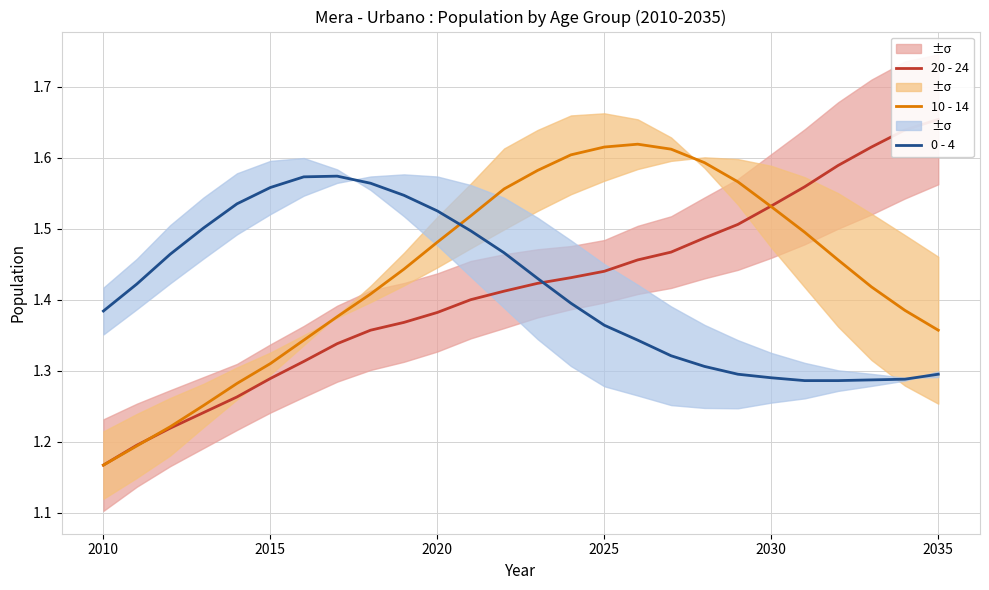

True or false: 10 - 14 has a value of 2.2 at 14.

False